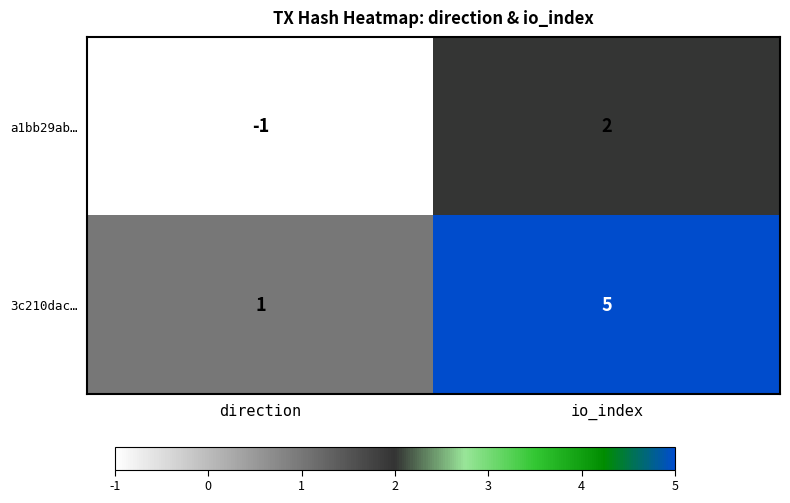

Reading left to right, list all the values displayed in this chart.

a1bb29ab…: -1	2
3c210dac…: 1	5